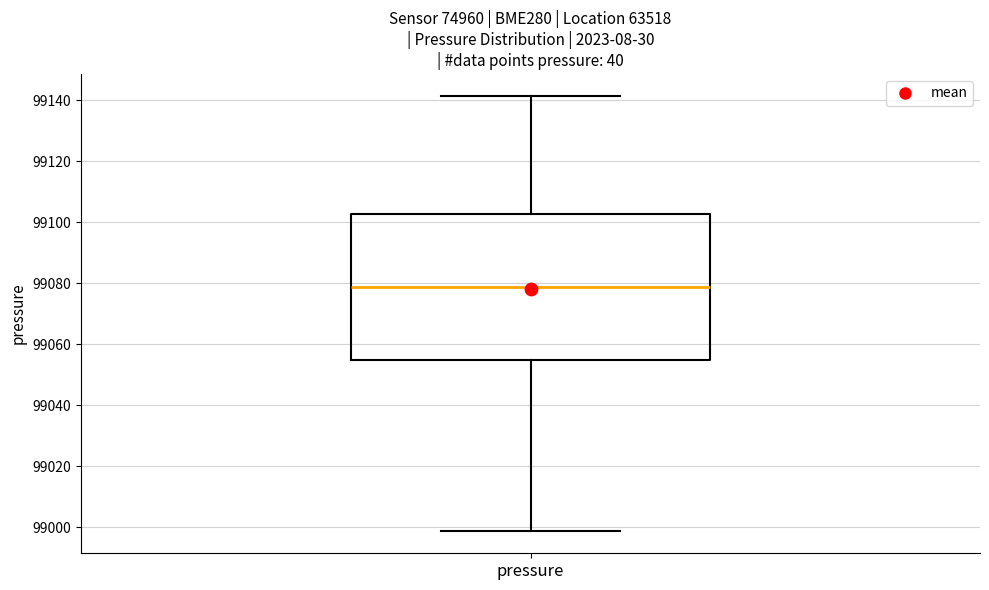

Where is the upper edge of the box for pressure on the y-axis? The values are not printed on the chart, so give them approximately, as read against the axis.

99102